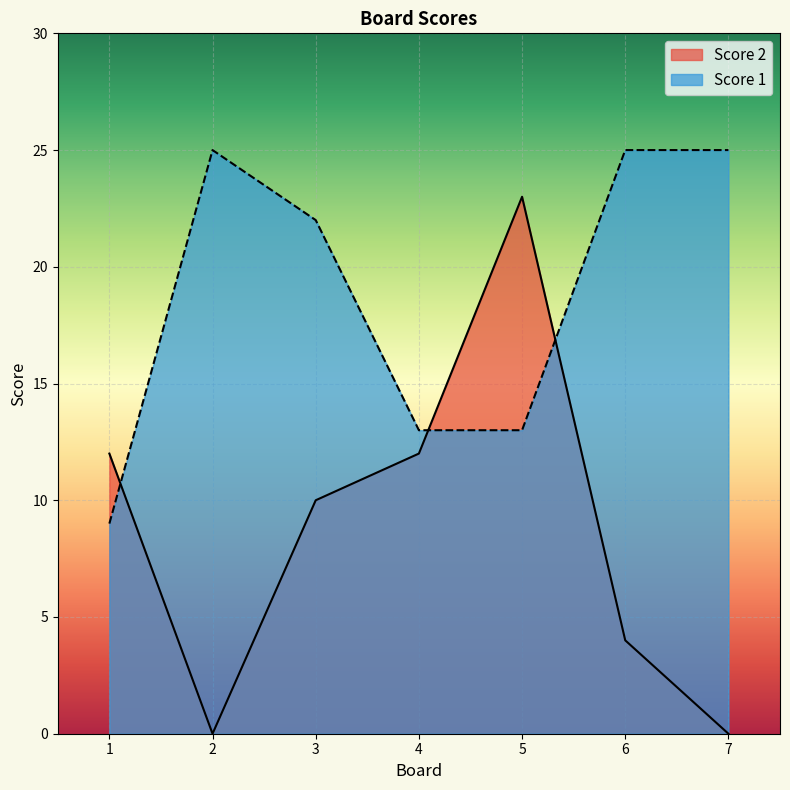

Where do Score 1 and Score 2 first cross each other?

1 and 2